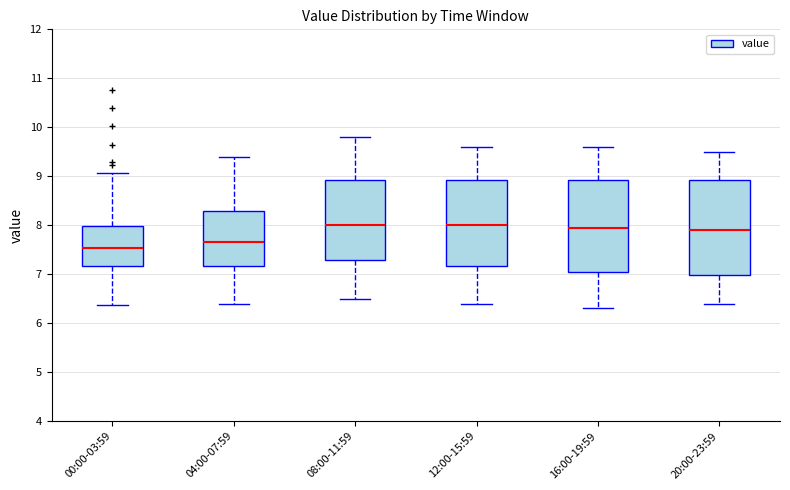

Where does the median line of the box for 04:00-07:59 sit on the y-axis? The values are not printed on the chart, so give them approximately, as read against the axis.

7.7